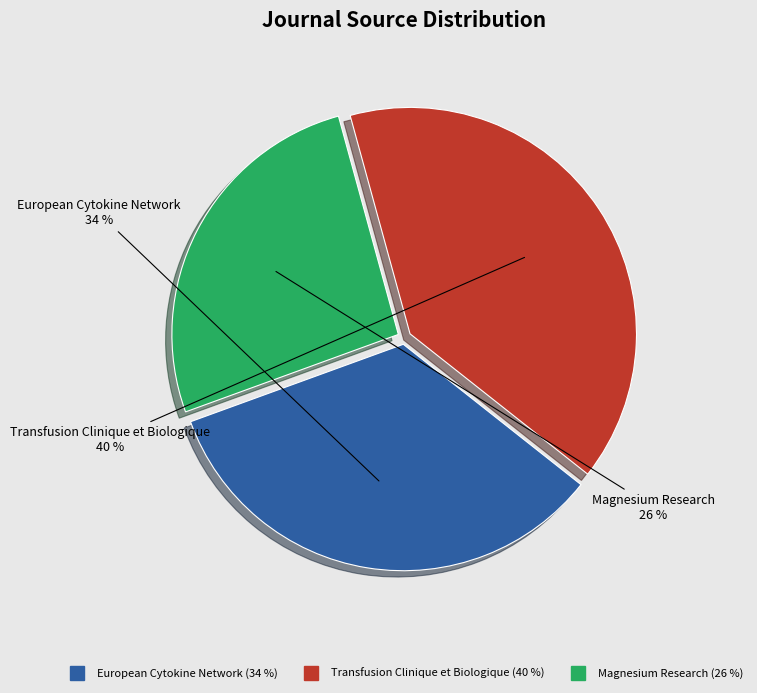

Is the sum of European Cytokine Network and Magnesium Research greater than half?

Yes